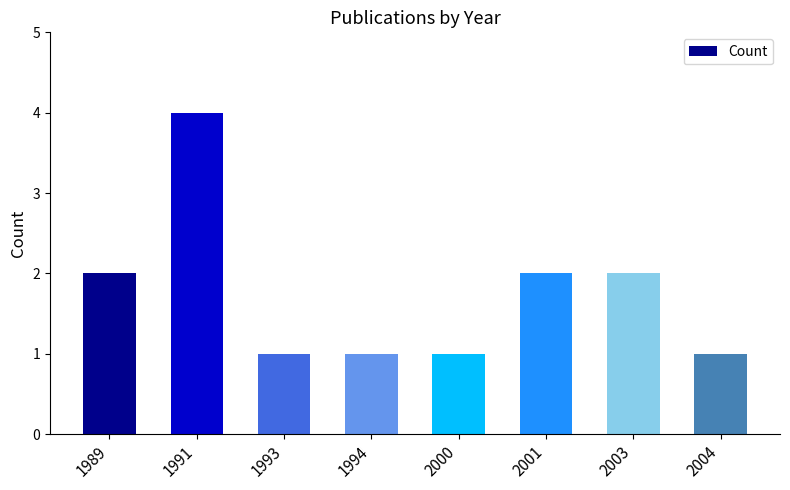

What is the sum of the values at 2004 and 2000?

2